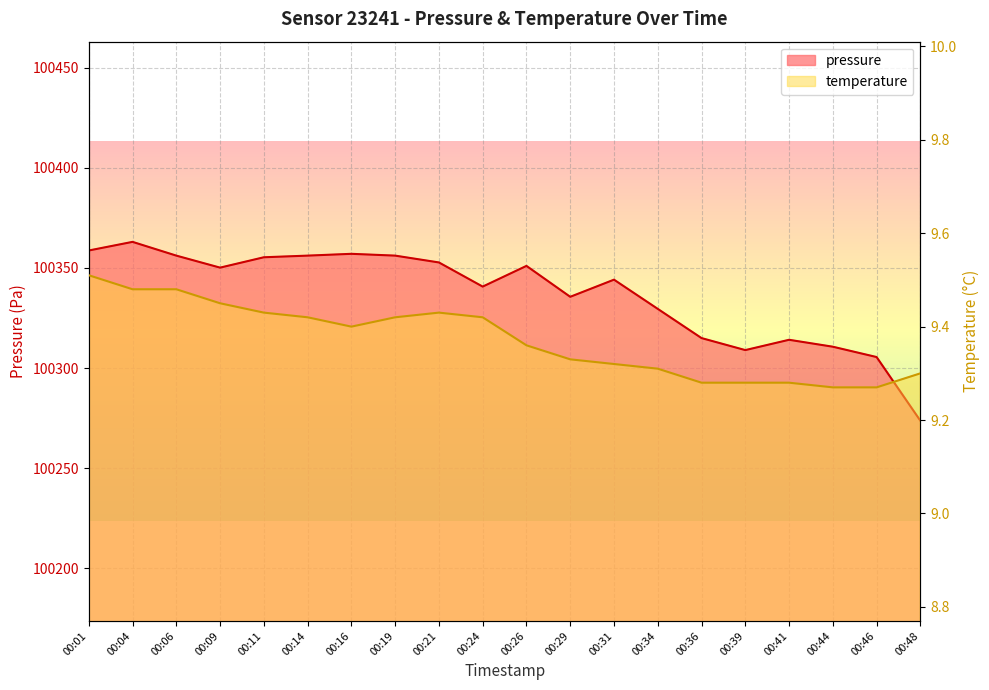

What is the smallest value displayed?

9.3